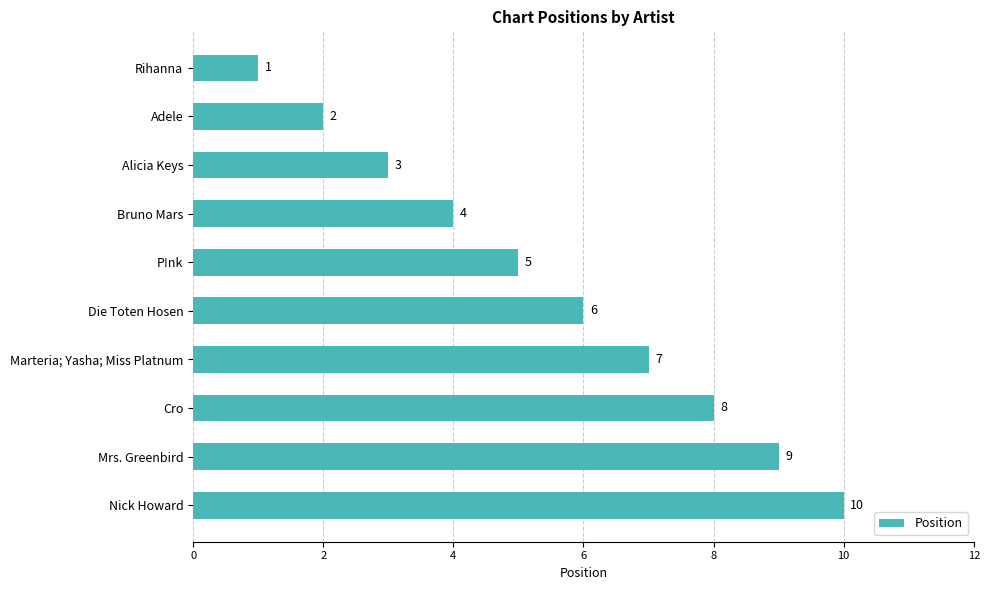

How many data points are less than 6?

5